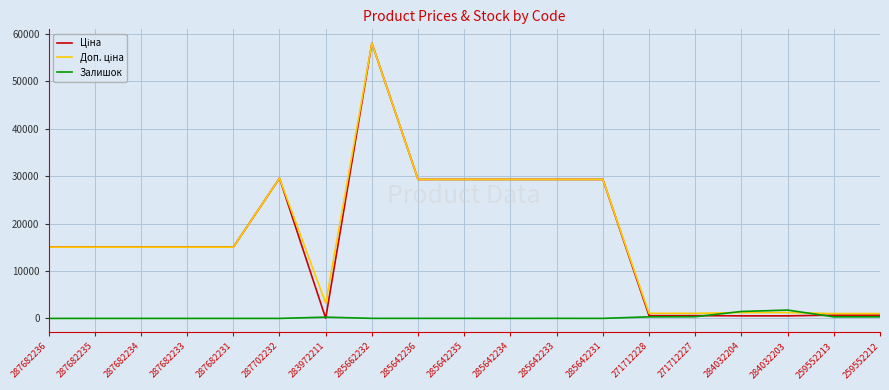

What is the difference between the highest and lowest values at 287682235?

15019.2